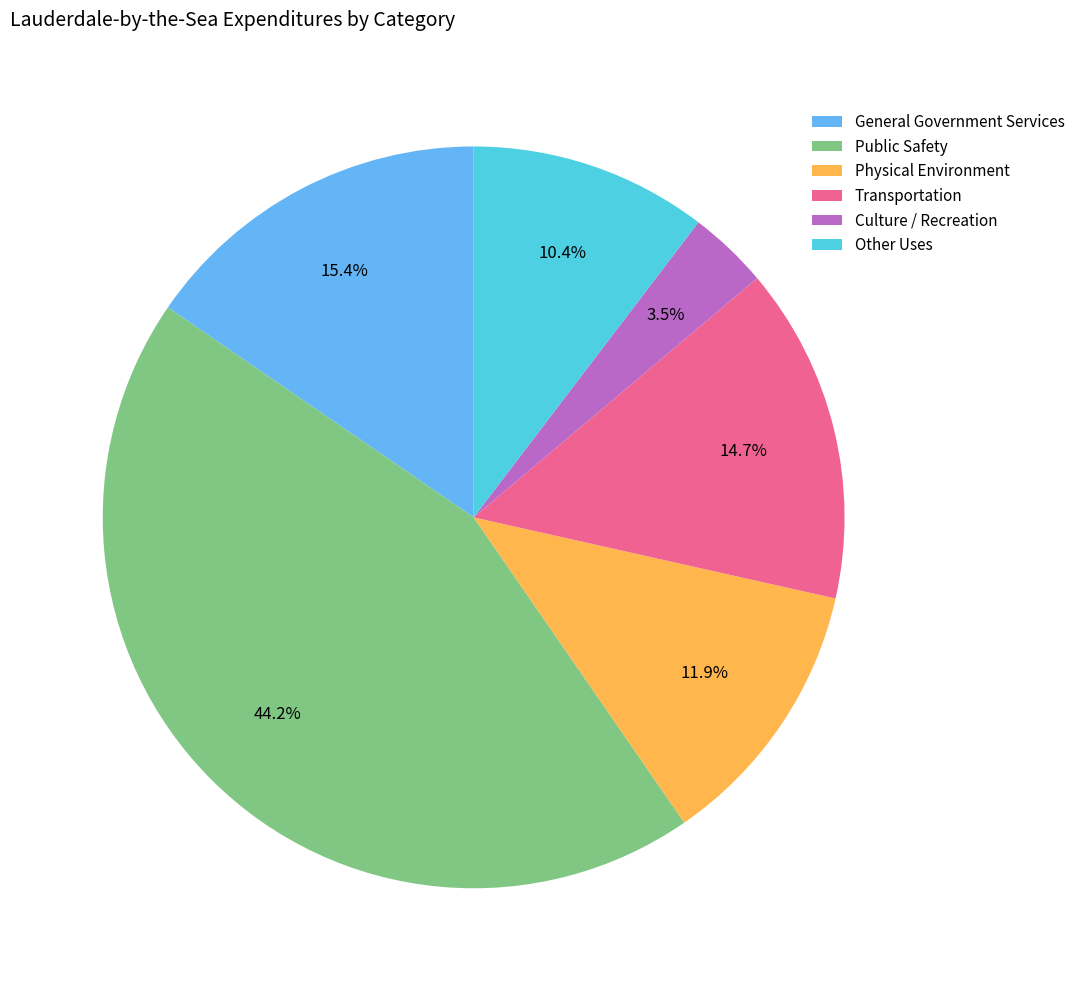

Is there a majority slice in this chart?

No